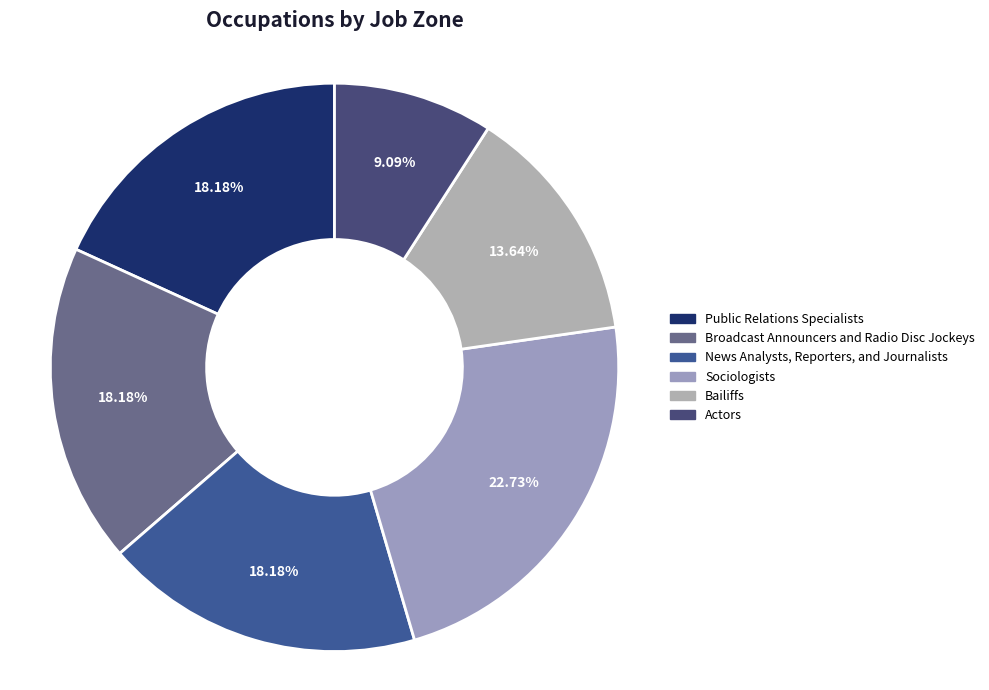

How many segments does this pie chart have?

6